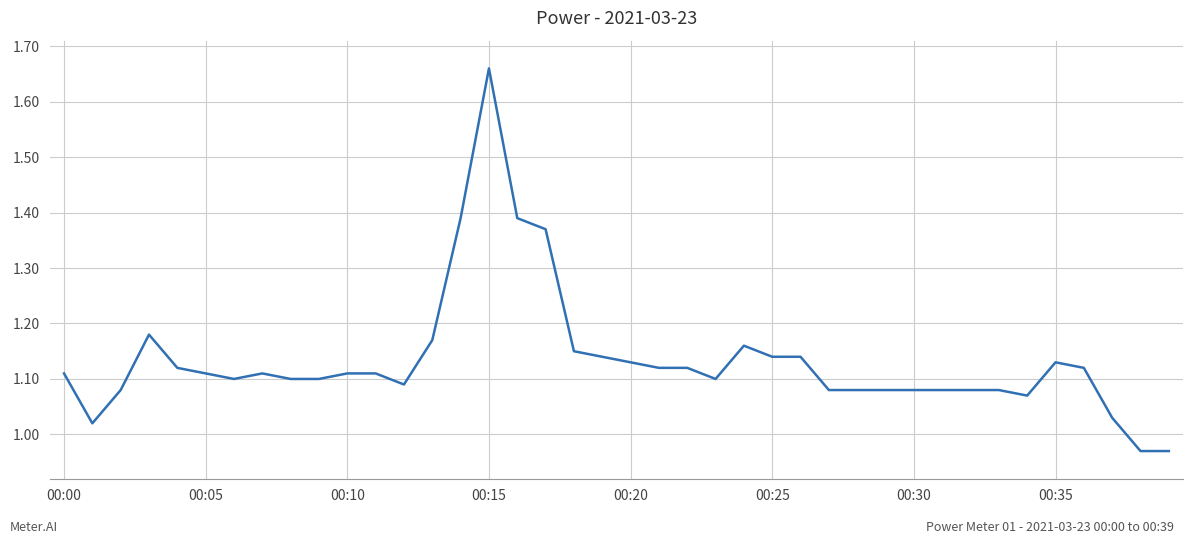

The value at 00:35 is 1.9. True or false?

False